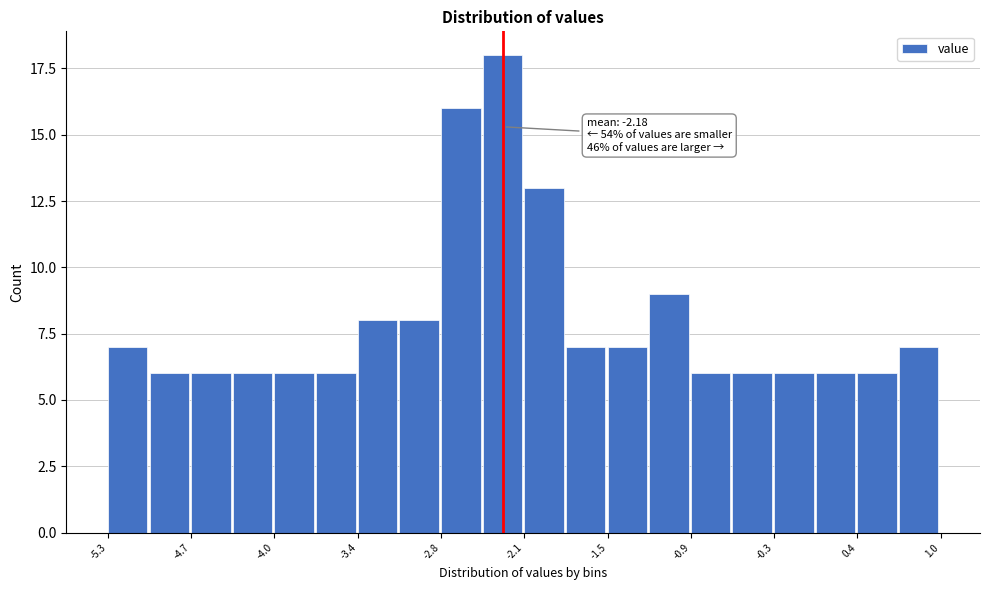

Around what value on the x-axis is the tallest bar? Give the approximate position of its centre, as read against the axis.

-2.3